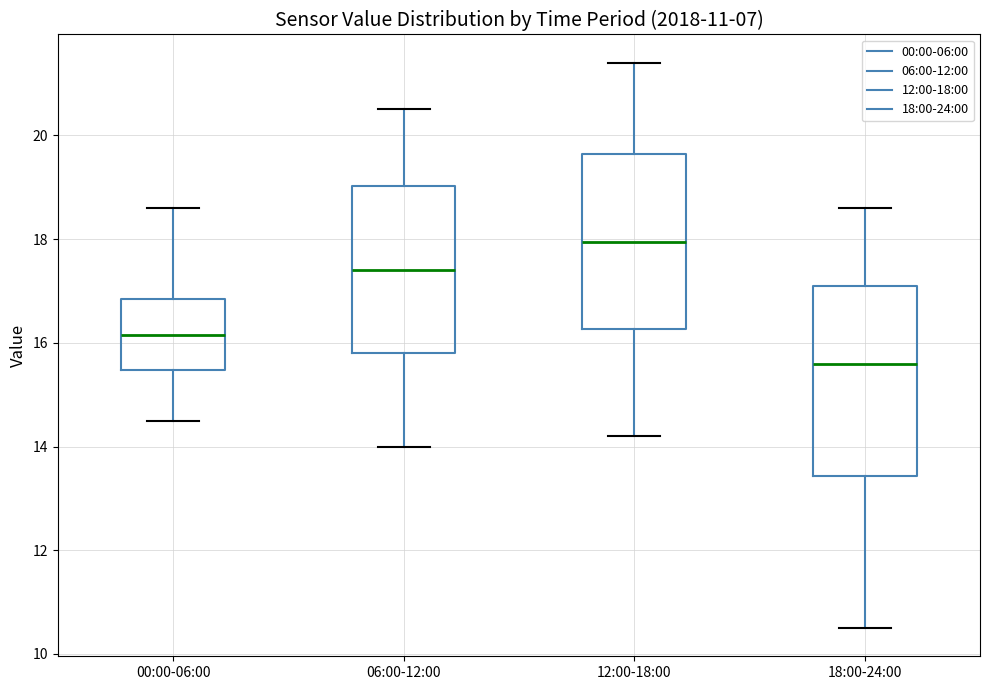

Which box has the lowest median line?

18:00-24:00